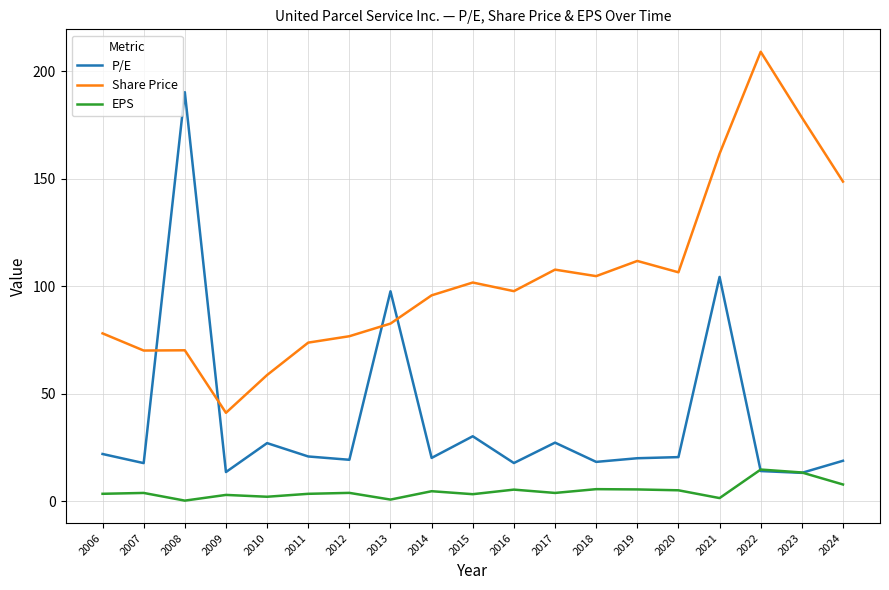

How many series are shown in this chart?

3